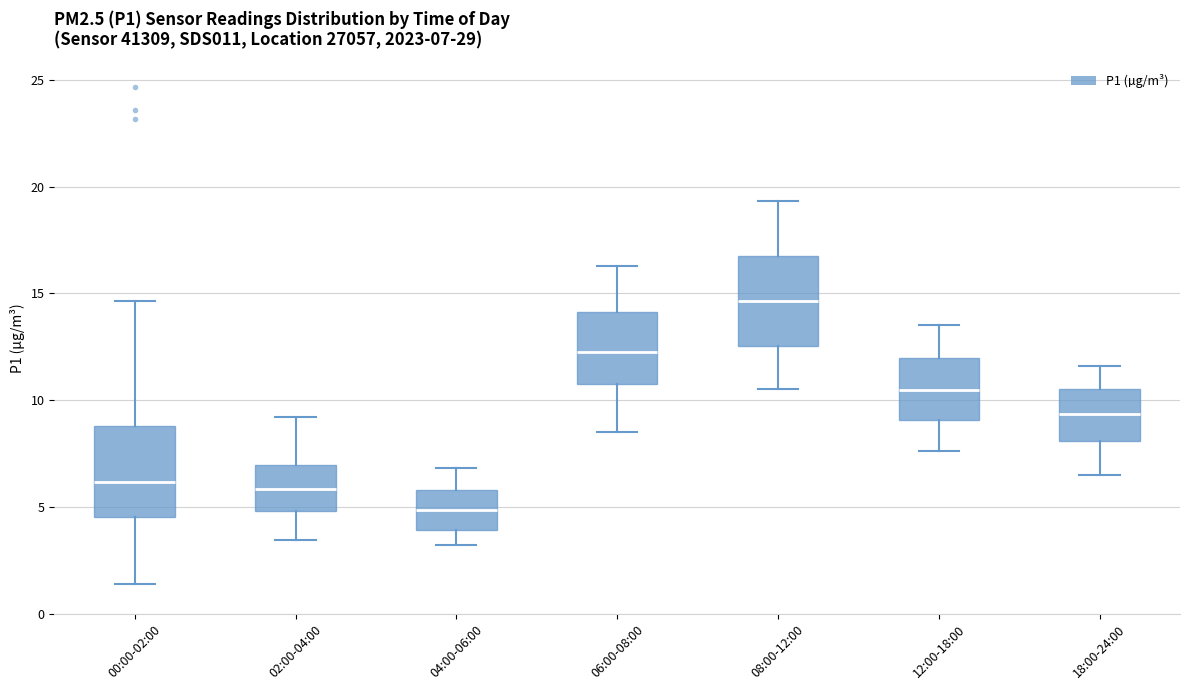

Which box's median line is the lowest?

04:00-06:00